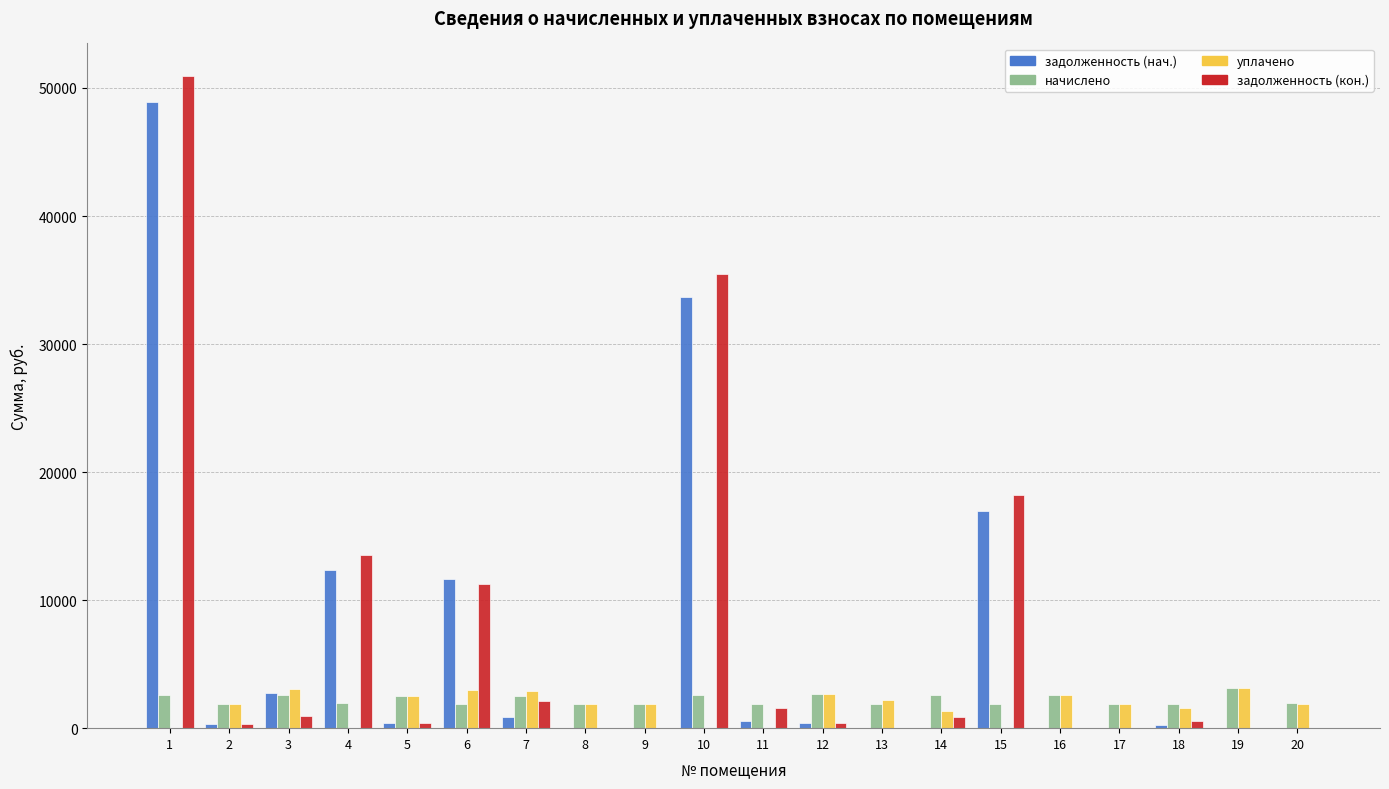

Between 4 and 16, which series saw the biggest shift?

задолженность (кон.)